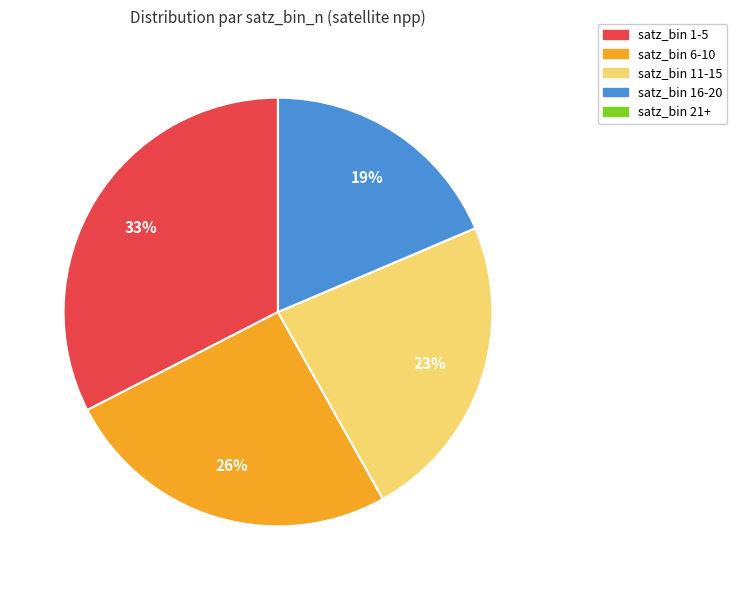

To the nearest percent, what is the average slice percentage?

20%